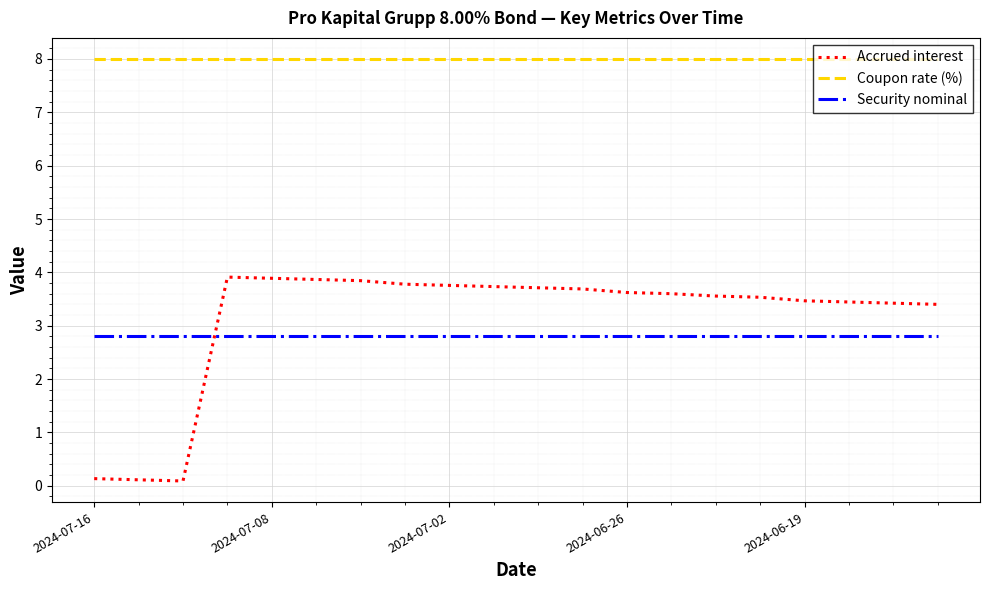

True or false: Coupon rate (%) and Security nominal intersect in this chart.

False